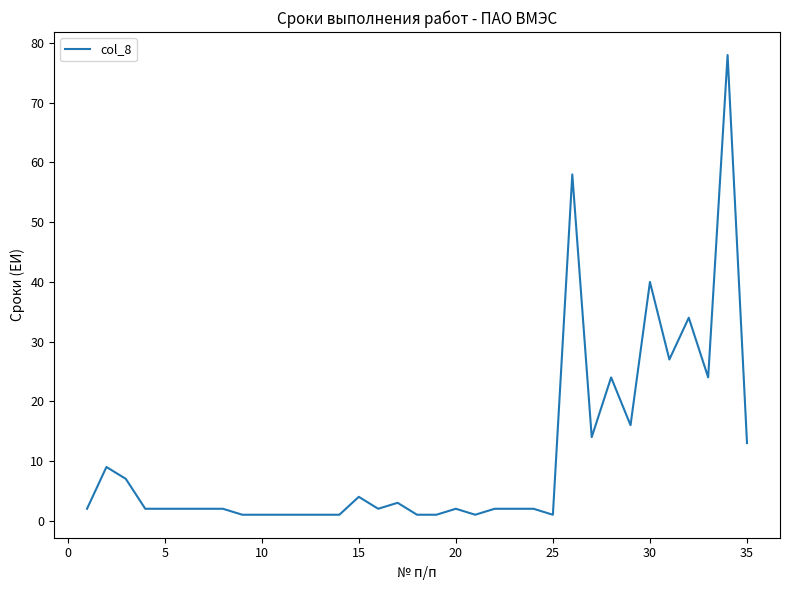

What is the difference between the maximum and minimum values?

77